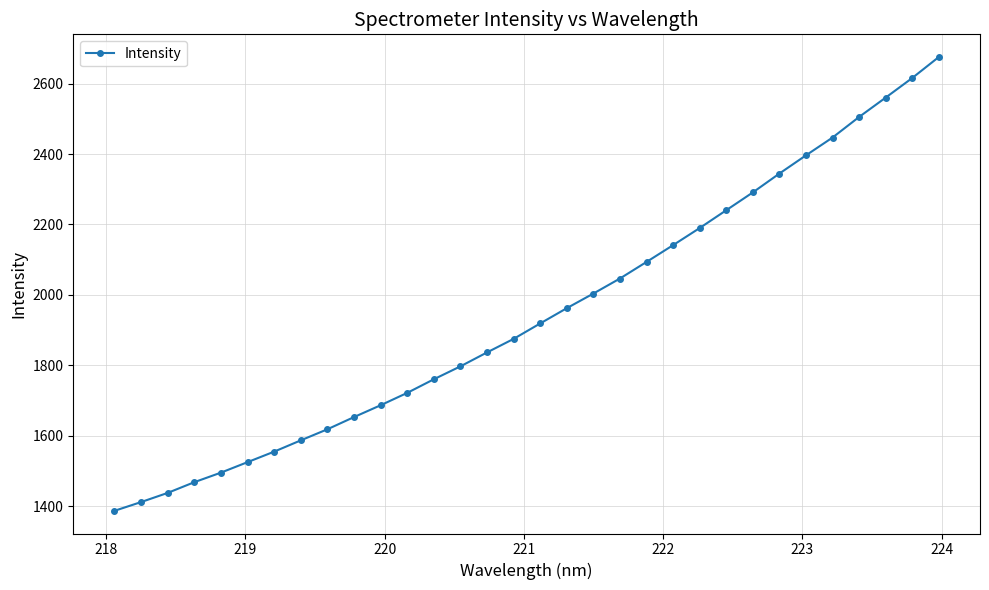

How many categories are shown in the chart?

32